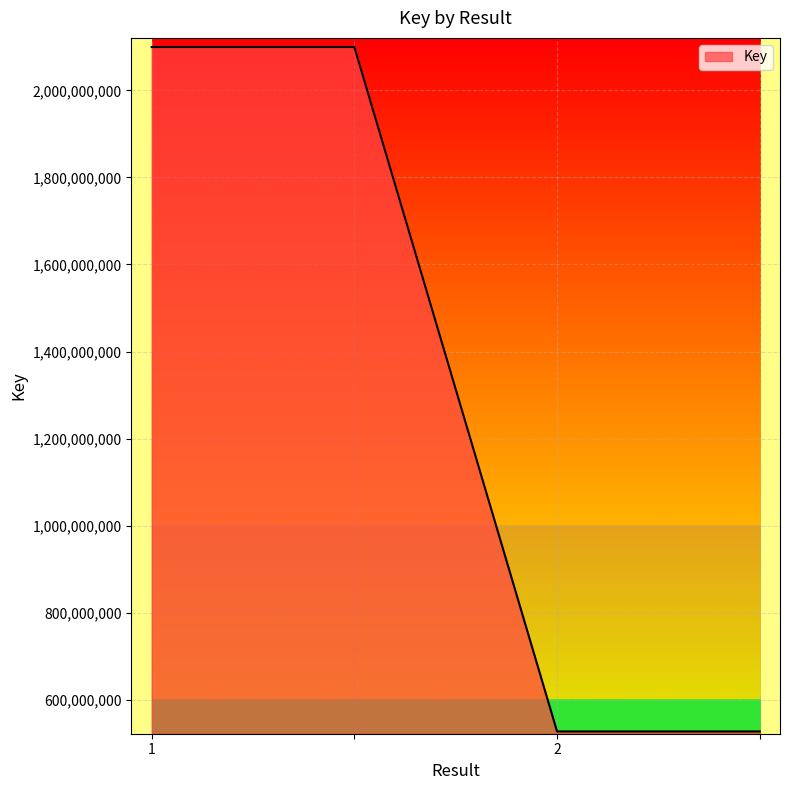

What is the minimum value shown in the chart?

527293016